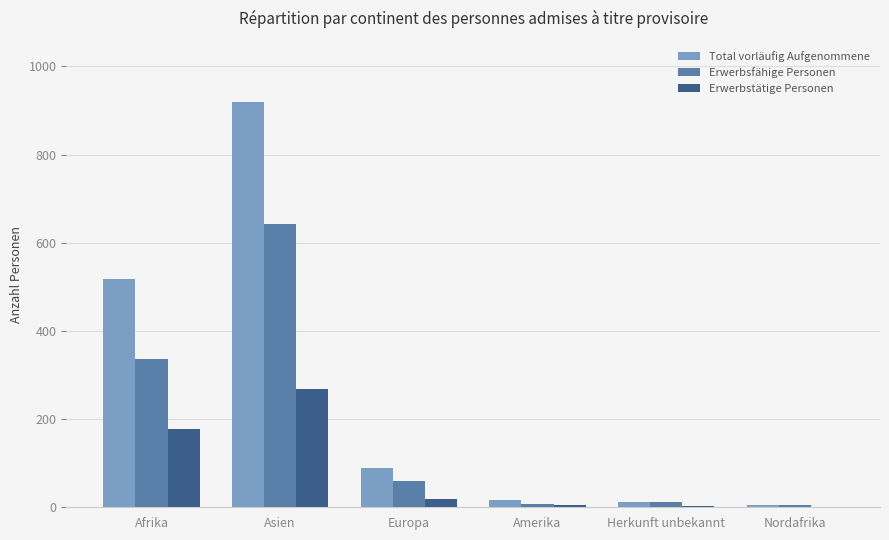

What is the maximum value shown in the chart?

920